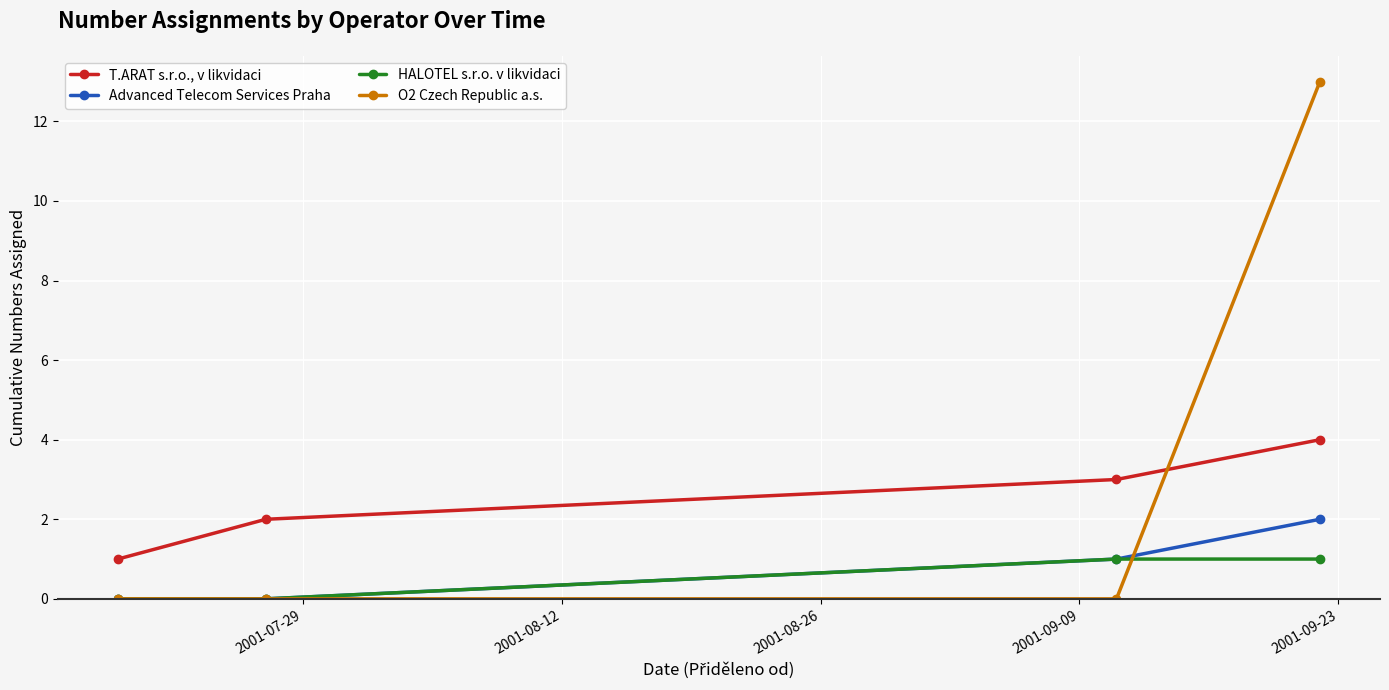

How many intersections are there between T.ARAT s.r.o., v likvidaci and O2 Czech Republic a.s.?

1